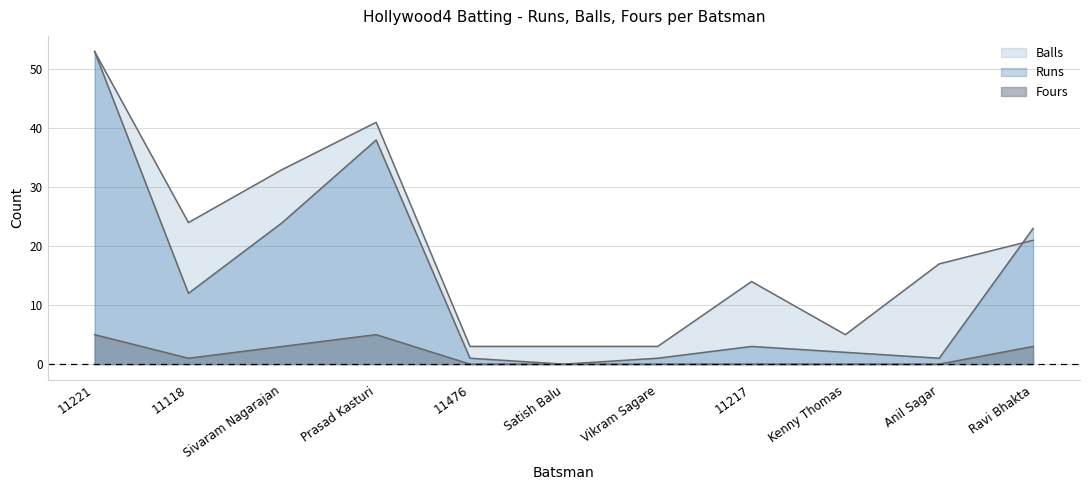

Which series changed the most between 11118 and Ravi Bhakta?

Runs